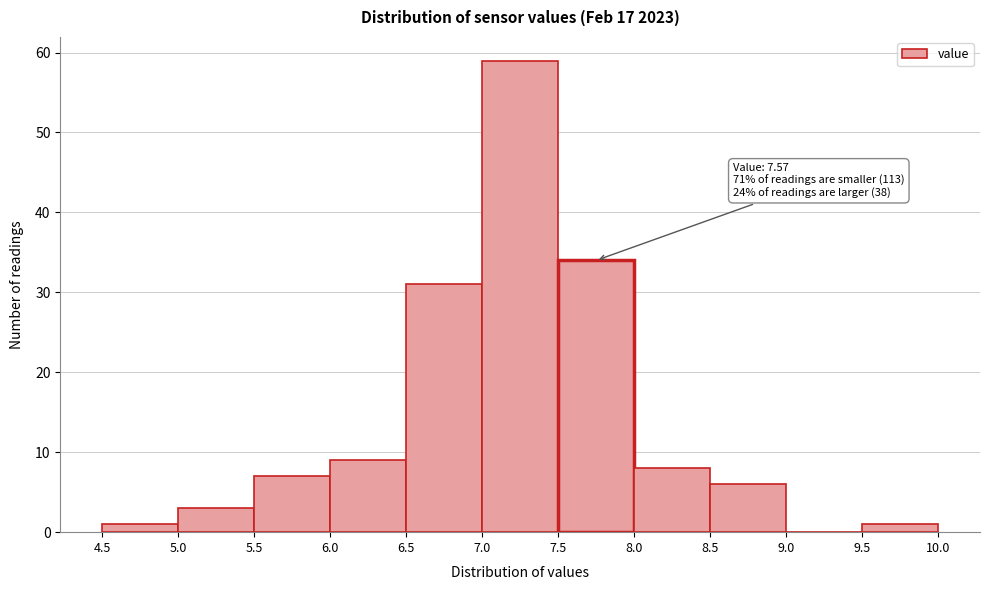

Which range on the x-axis has the tallest bar?

7.0 to 7.5